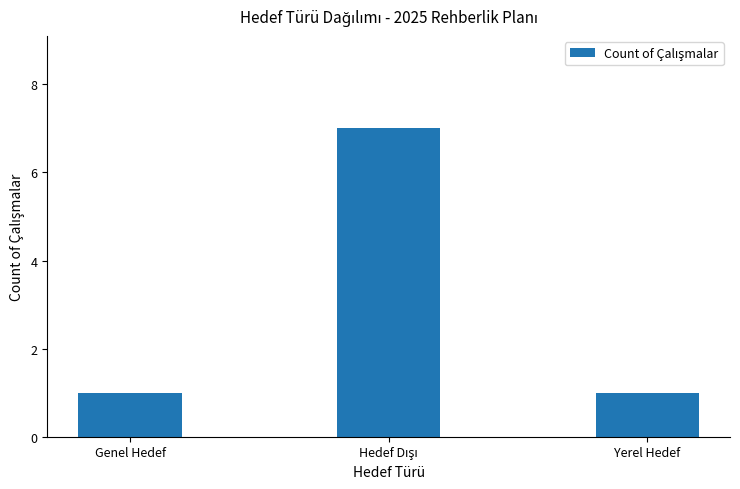

What is the difference between the maximum and minimum values?

6